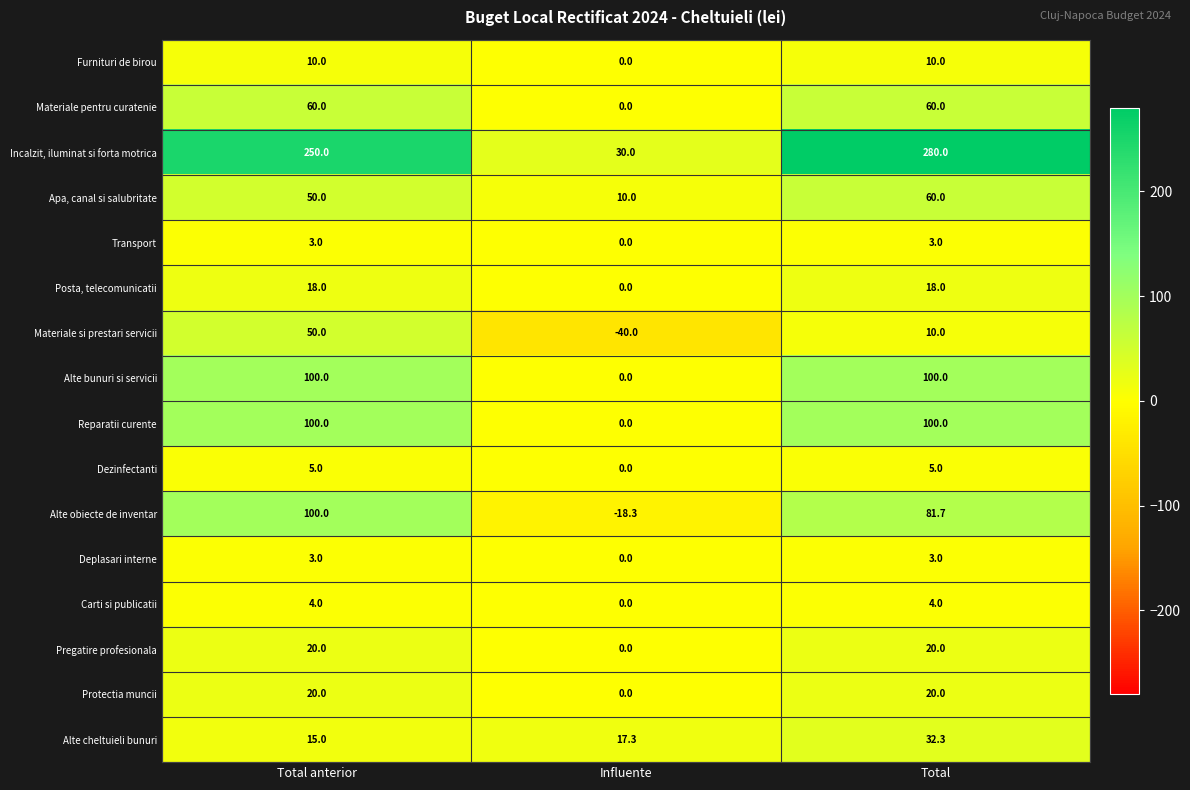

How many values in Materiale pentru curatenie are above zero?

2